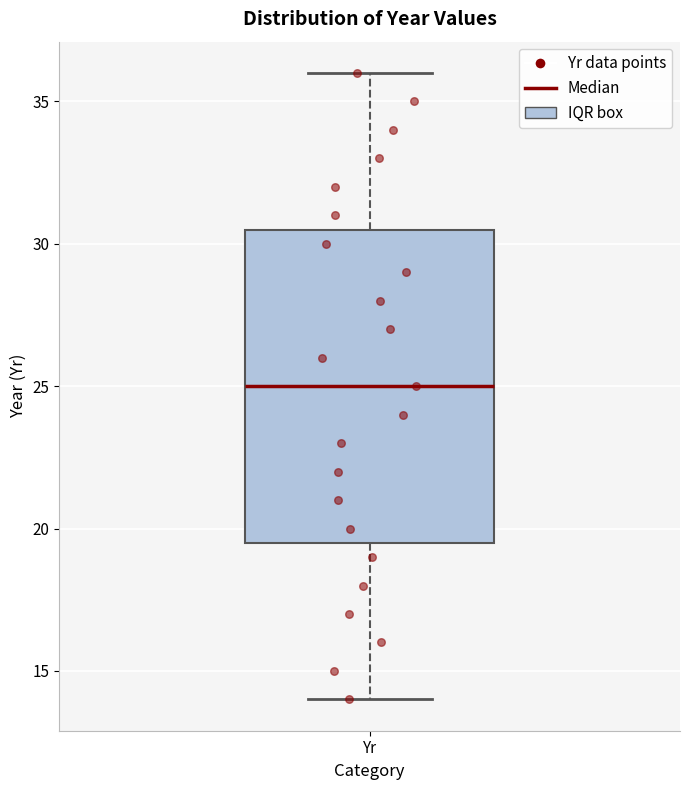

Transcribe this box plot: give where the median line is, the range the box spans, and where the two whiskers end, as read against the y-axis. The values are not printed on the chart, so give them approximately, as read against the axis.

median 25.0, box 19.5 to 30.5, whiskers 14.0 to 36.0